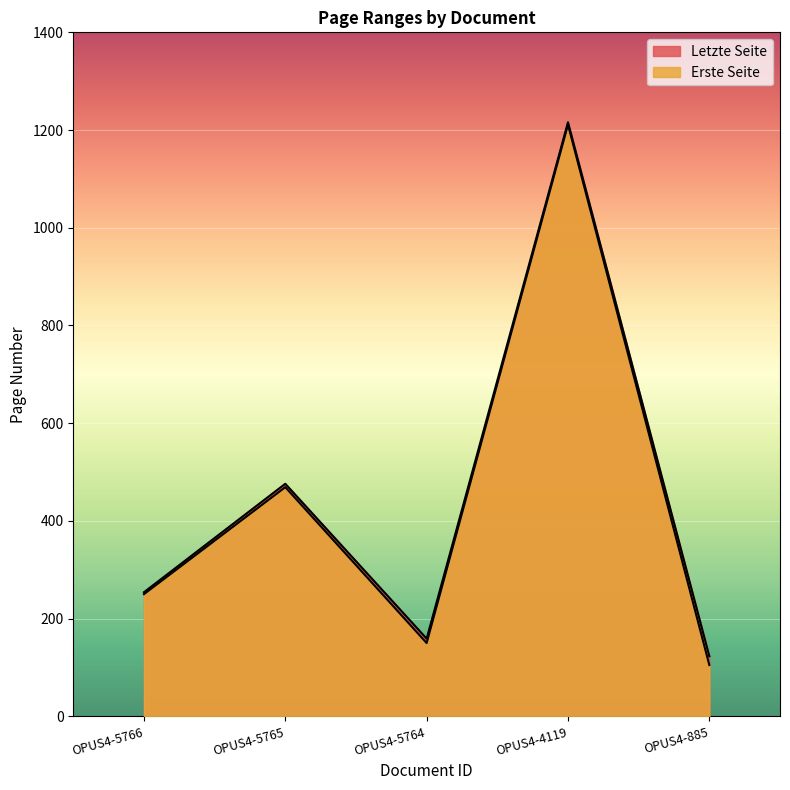

What is the value of the Erste Seite point at the 2nd from the left?

469